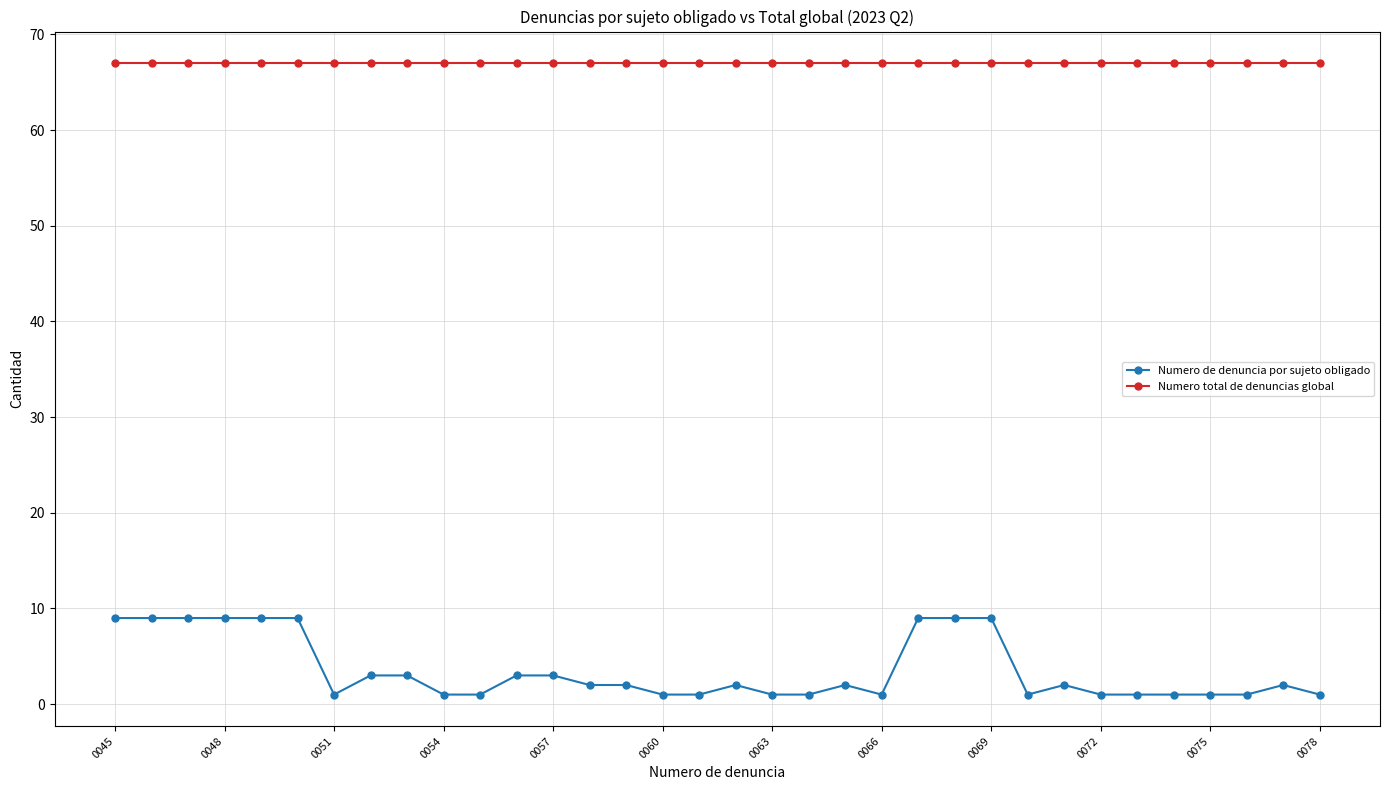

True or false: Numero de denuncia por sujeto obligado and Numero total de denuncias global cross at least once.

False